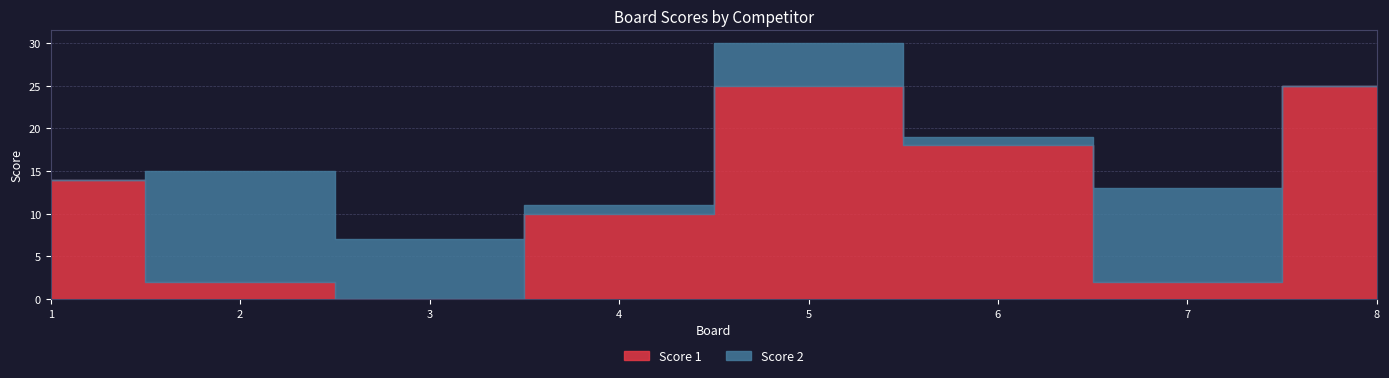

Does the chart display data point markers on the line(s)?

No